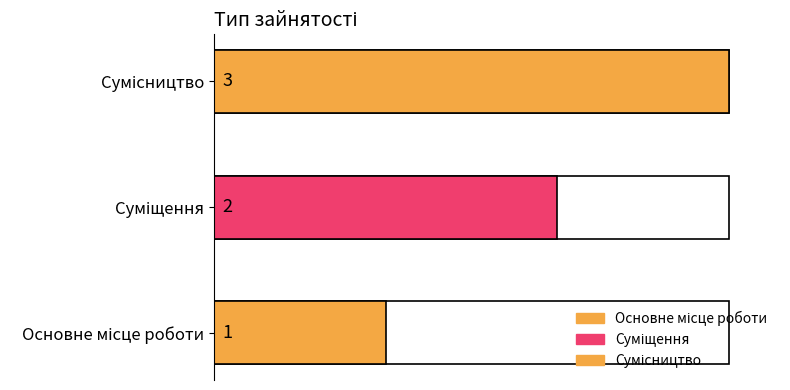

What is the sum of the values at Суміщення and Сумісництво?

5